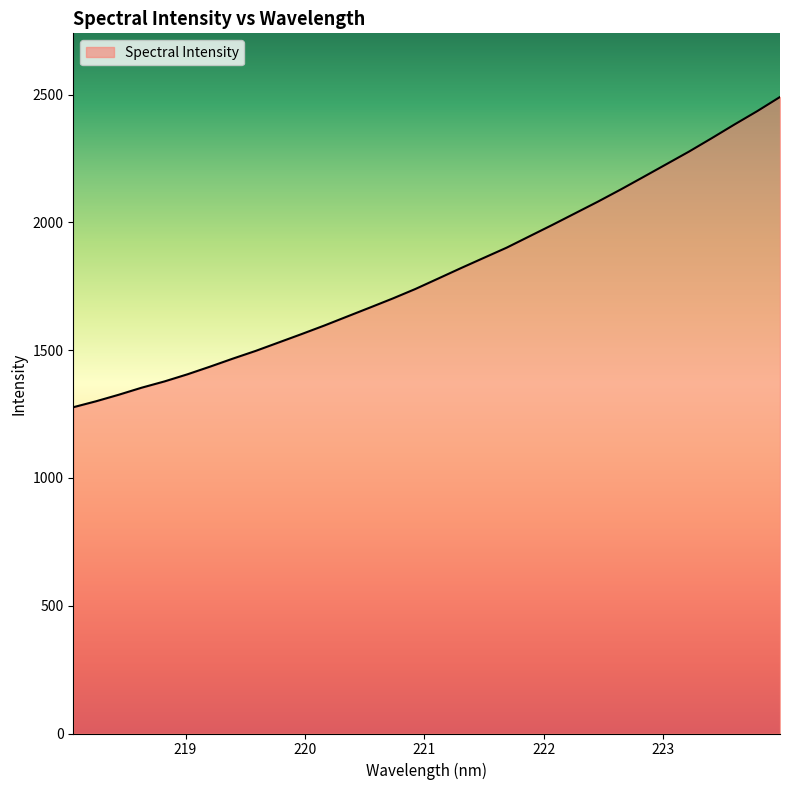

What is the minimum value shown in the chart?

1276.8